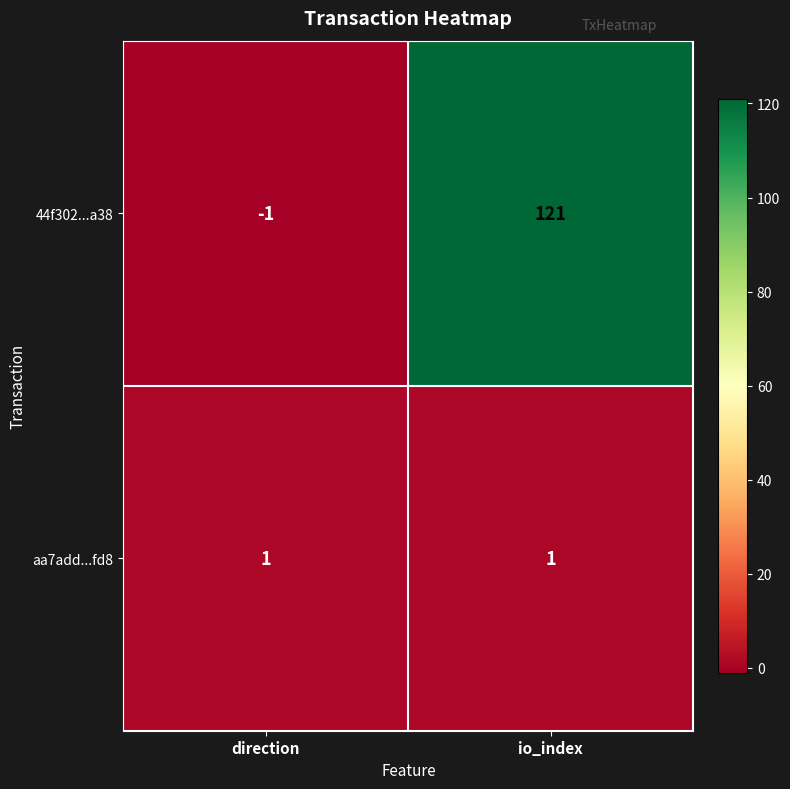

The aa7add...fd8 series shows 1 at direction. True or false?

True